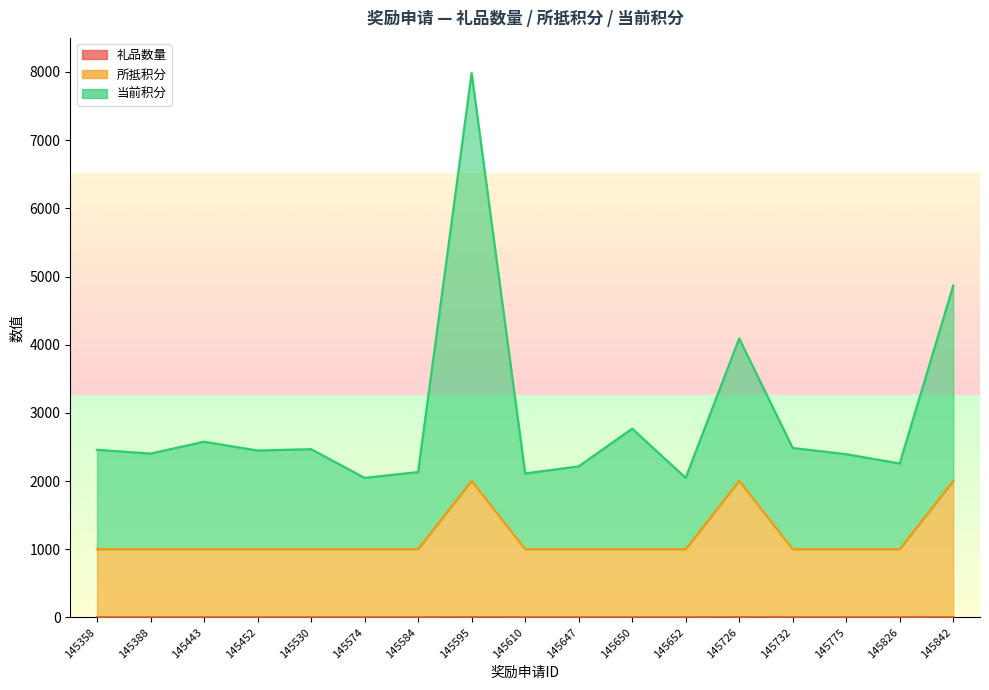

Where is the first local minimum for 当前积分?

145388